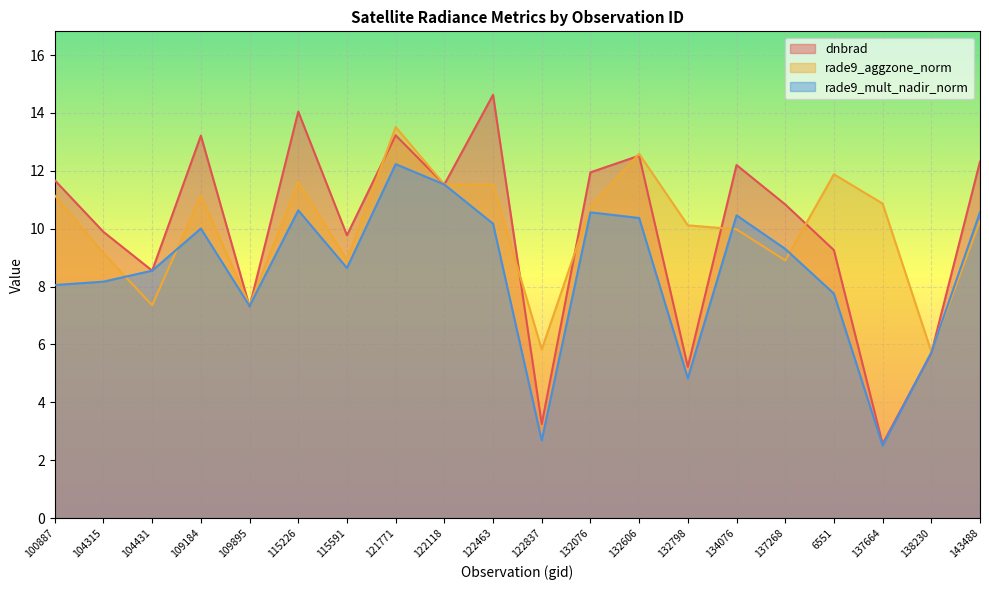

What is the difference between the second highest and minimum values in the dnbrad series?

11.5